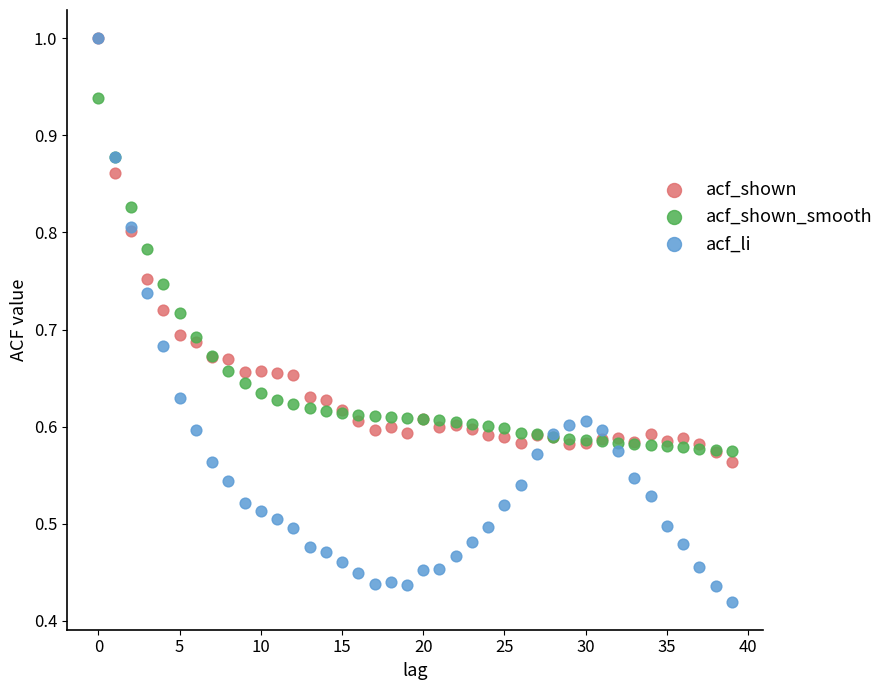

Which series reaches the minimum Y coordinate?

acf_li